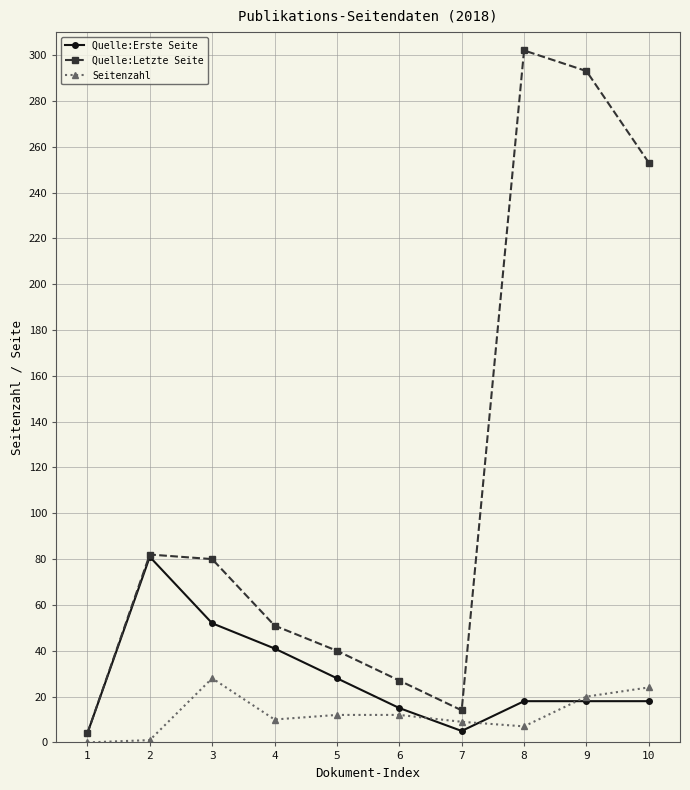

How many series are shown in this chart?

3